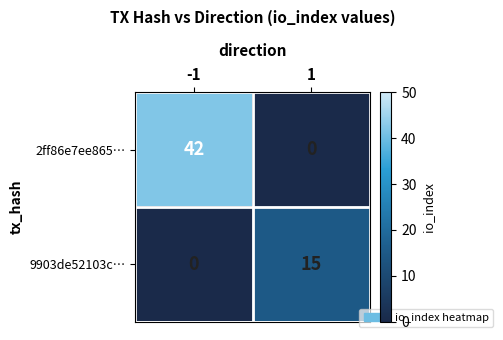

What is the maximum value for 2ff86e7ee865…?

42